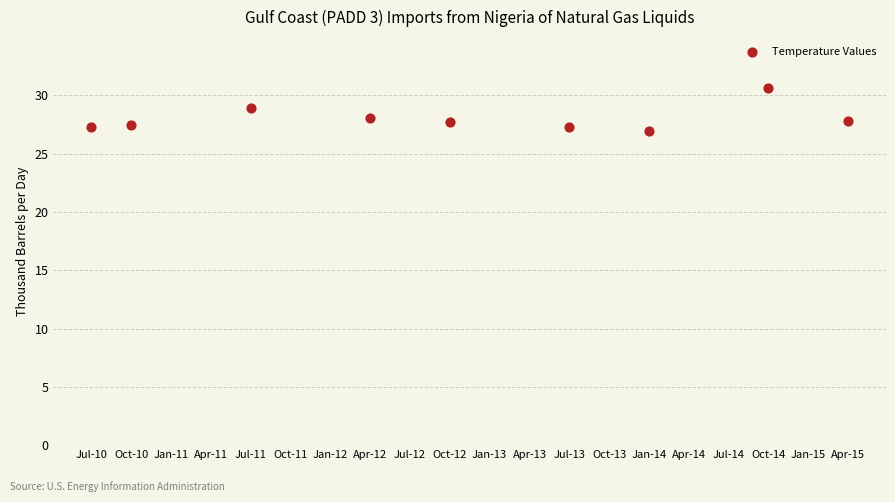

What is the average X value?

9.2